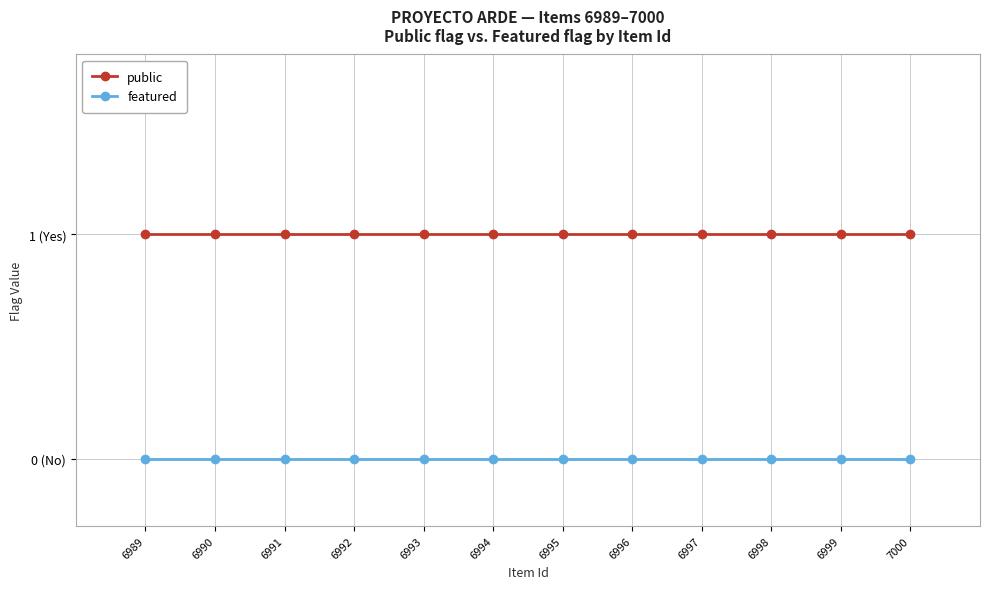

Is this an area chart (filled region under the line)?

No